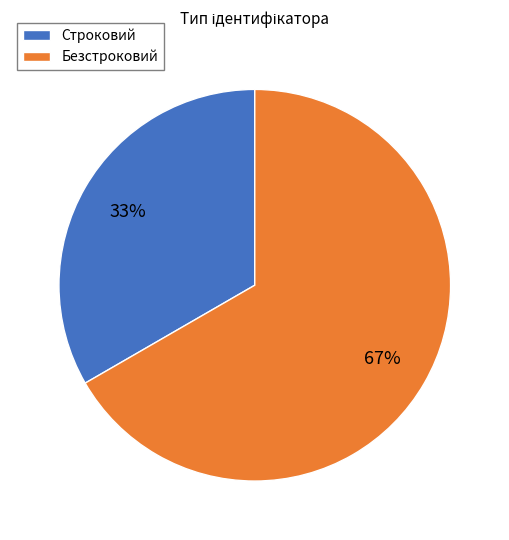

To the nearest percent, what is the combined percentage of Безстроковий and Строковий?

100%